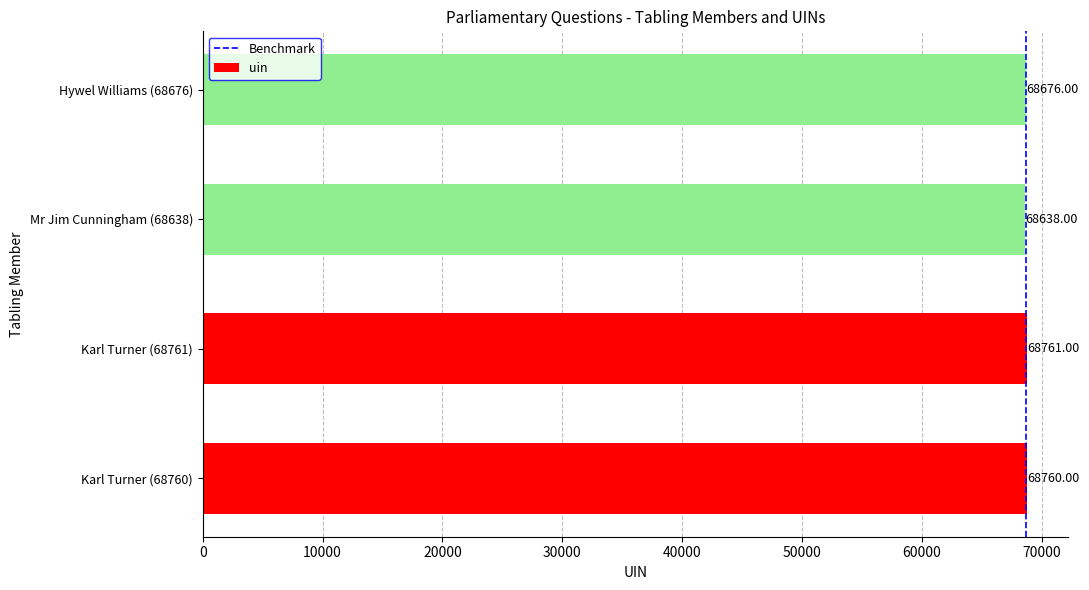

List the labels in order of value, smallest first.

Mr Jim Cunningham (68638), Hywel Williams (68676), Karl Turner (68760), Karl Turner (68761)